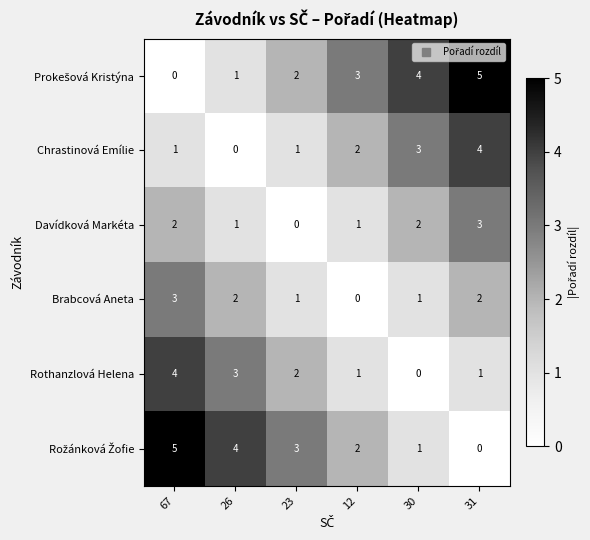

What is the sum of all Davídková Markéta values?

9